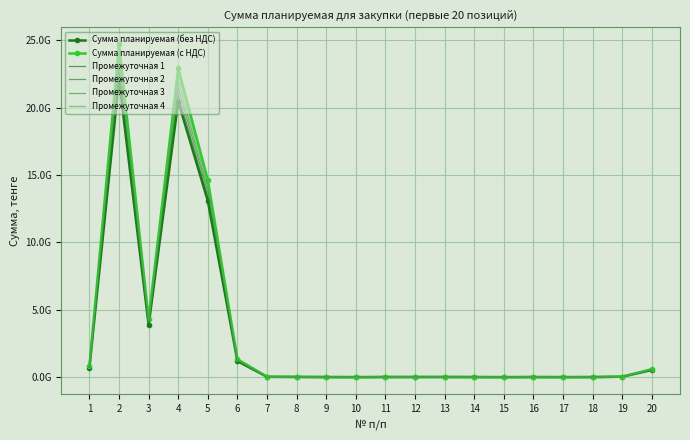

Rank the series by their average value, from highest to lowest.

Сумма планируемая (с НДС), Промежуточная 4, Промежуточная 3, Промежуточная 2, Промежуточная 1, Сумма планируемая (без НДС)